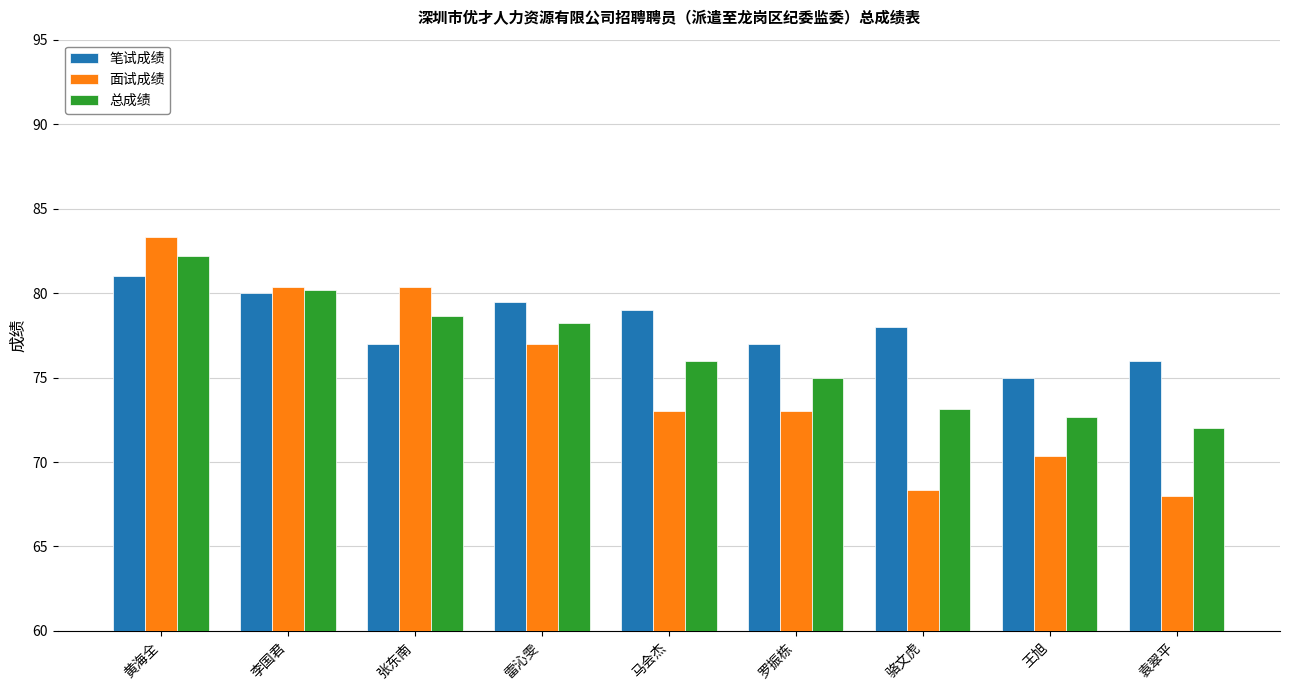

Count the number of categories in the chart.

9